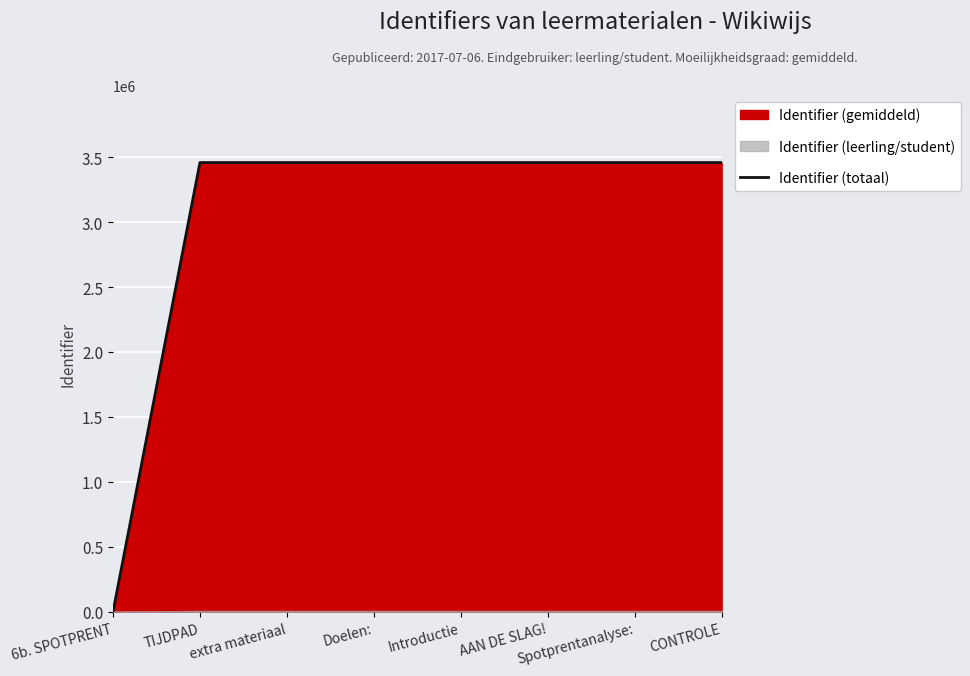

What is the ratio of the value at Spotprentanalyse: to the value at AAN DE SLAG!?

1.0